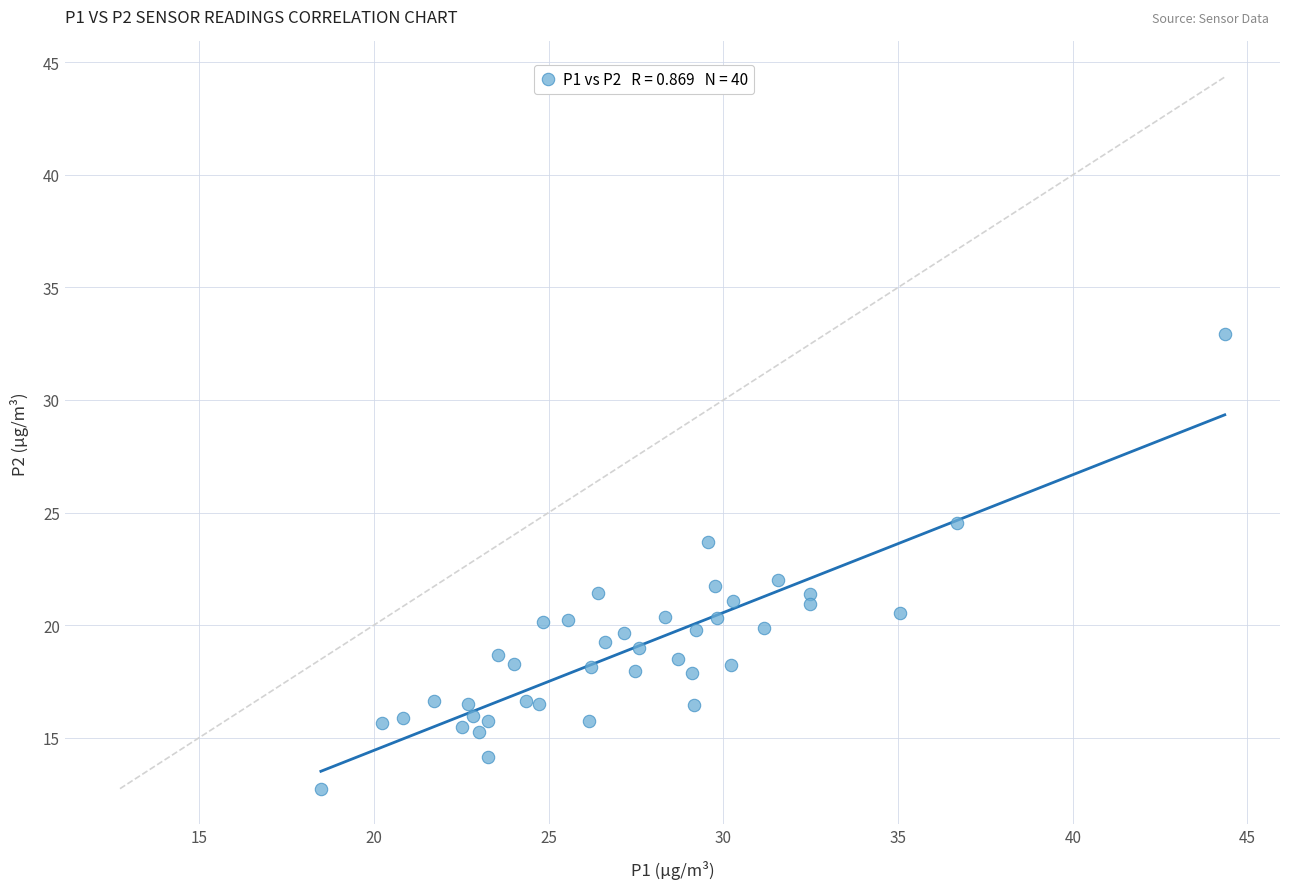

What is the range of X values (max minus min)?

25.9